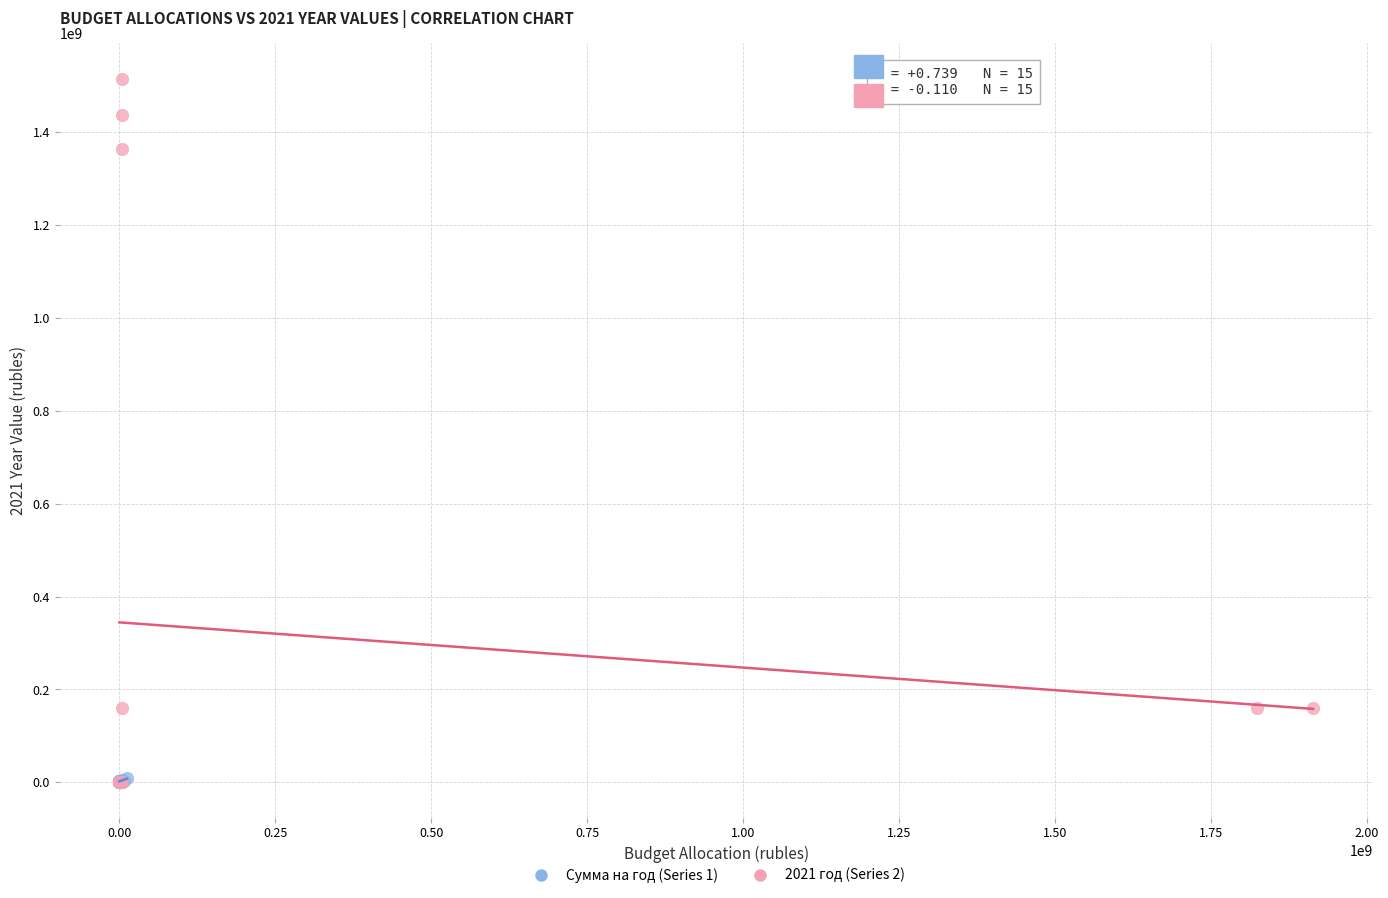

Which series has the largest Y range (max minus min)?

2021 год (Series 2)